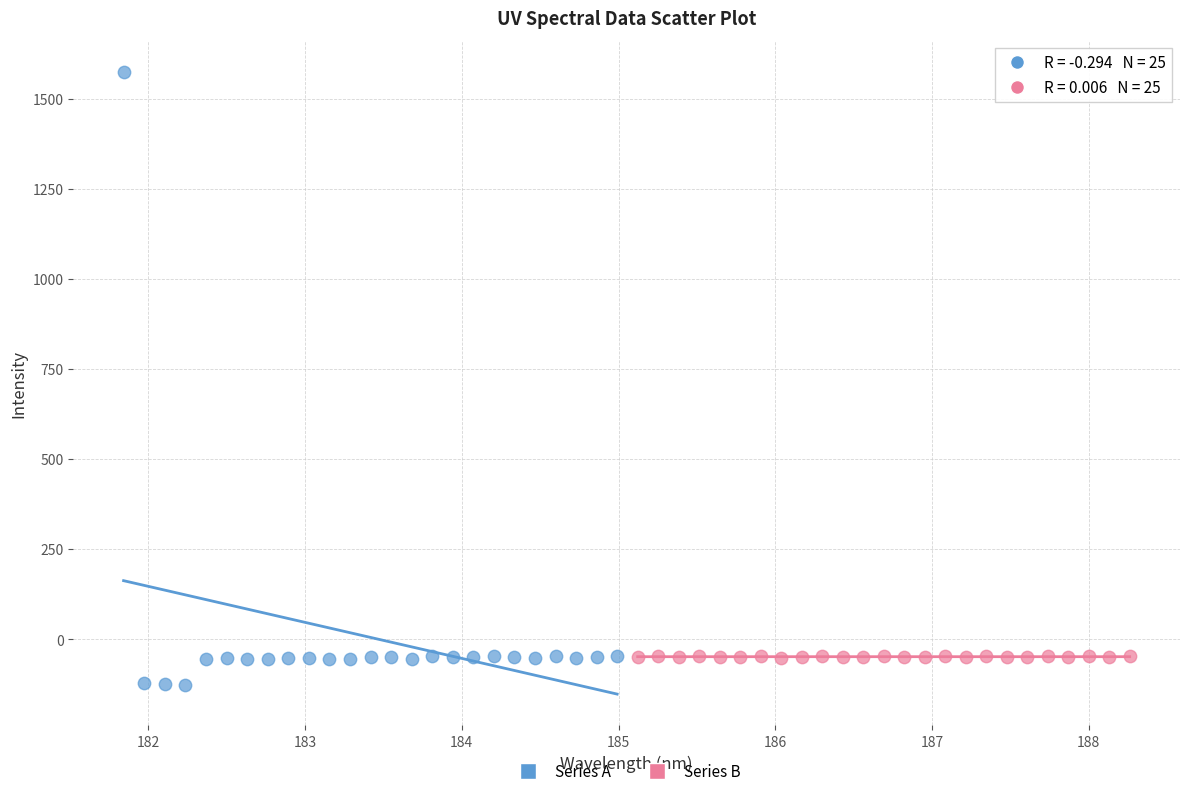

Which series has the largest Y range (max minus min)?

Series A